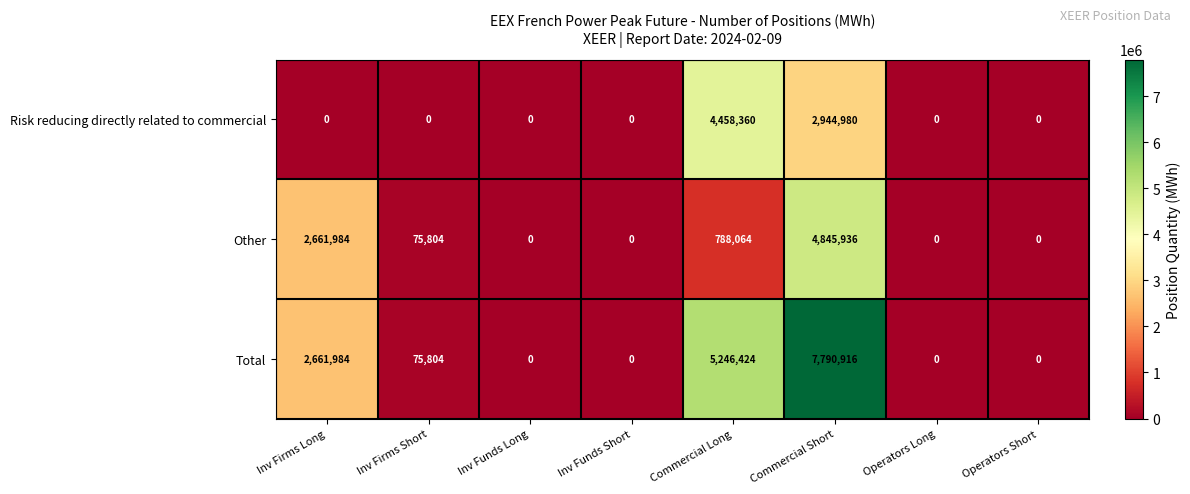

What is the average value of the Total series?

1971891